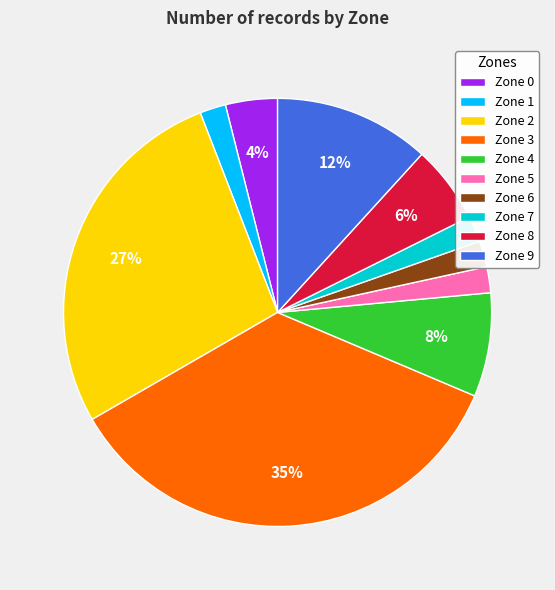

To the nearest percent, what portion does Zone 3 represent?

35%